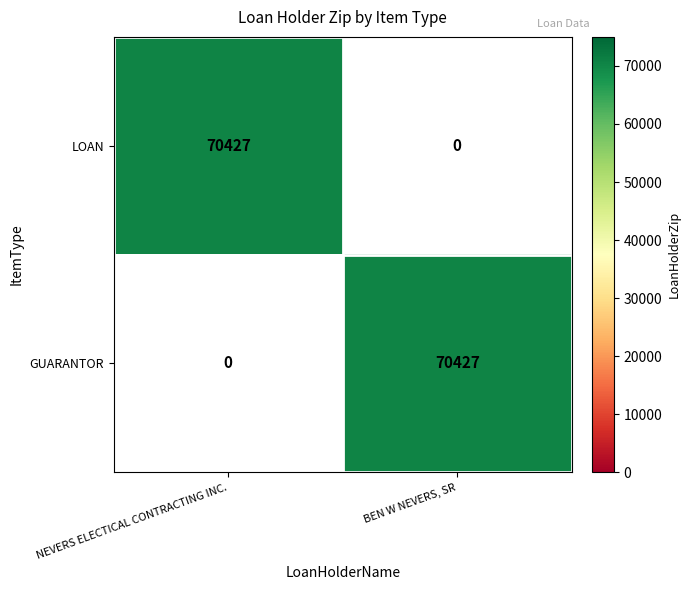

Which category has the lowest value across all series?

GUARANTOR